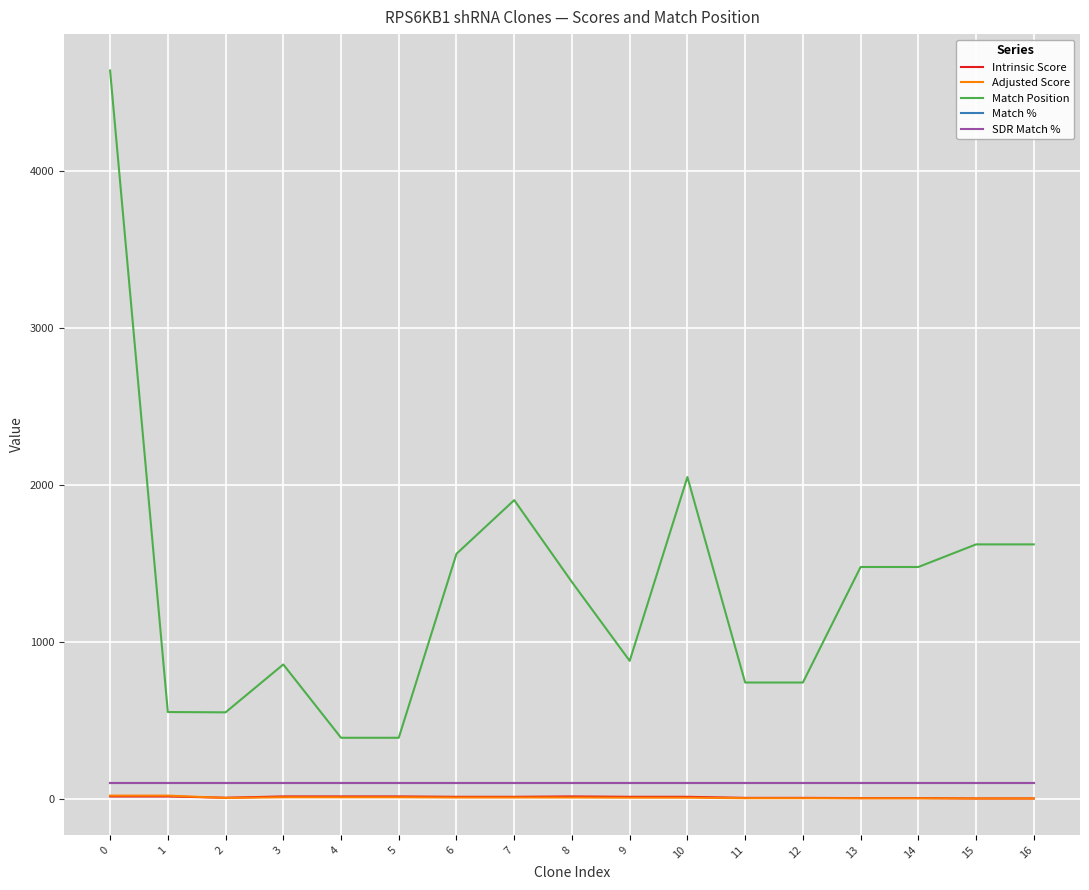

Does the chart have visible grid lines?

Yes